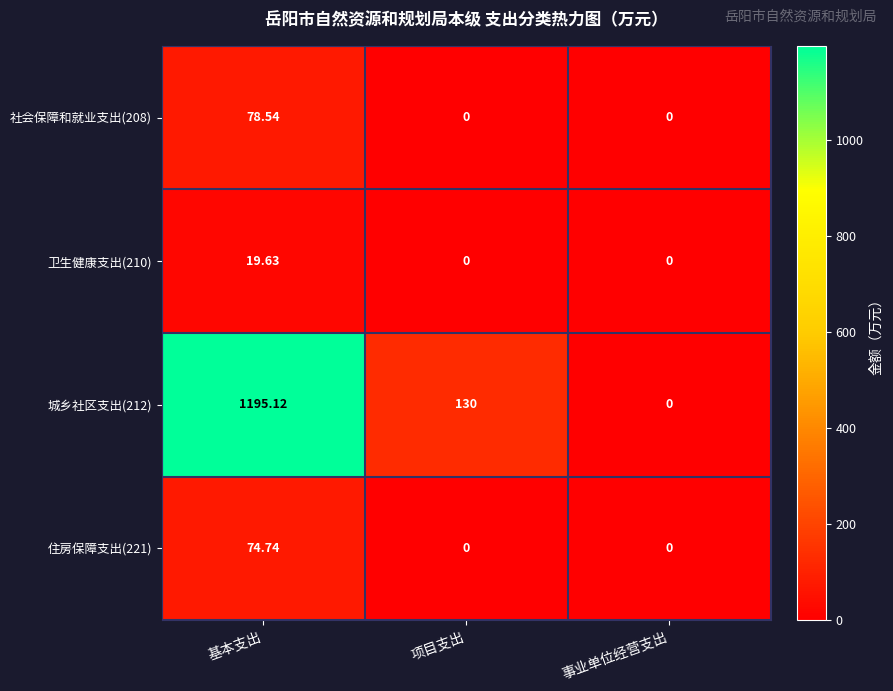

Where does the 城乡社区支出(212) series first go above 130?

基本支出